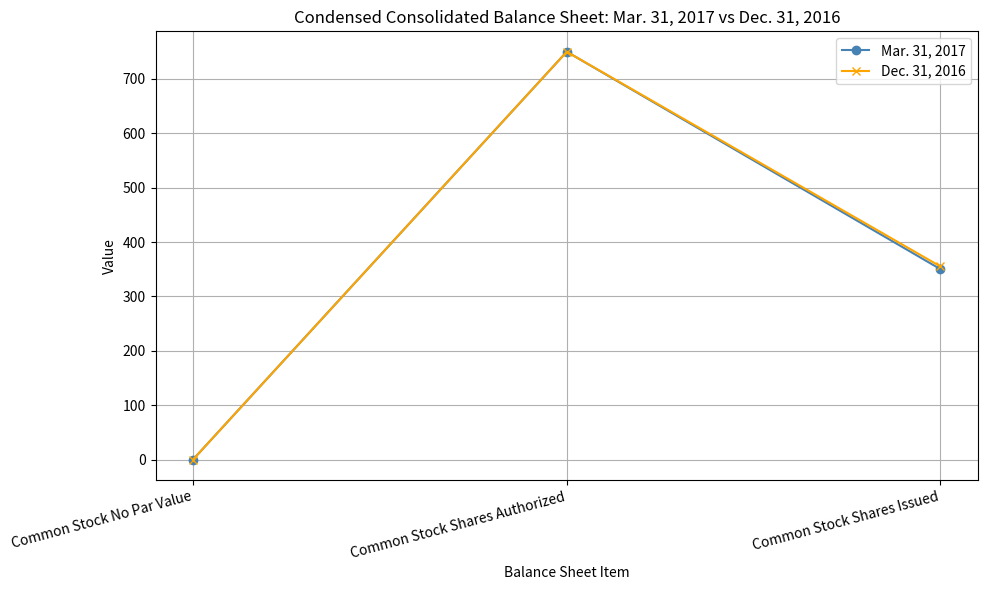

What is the label of the 3rd point from the left?

Common Stock Shares Issued